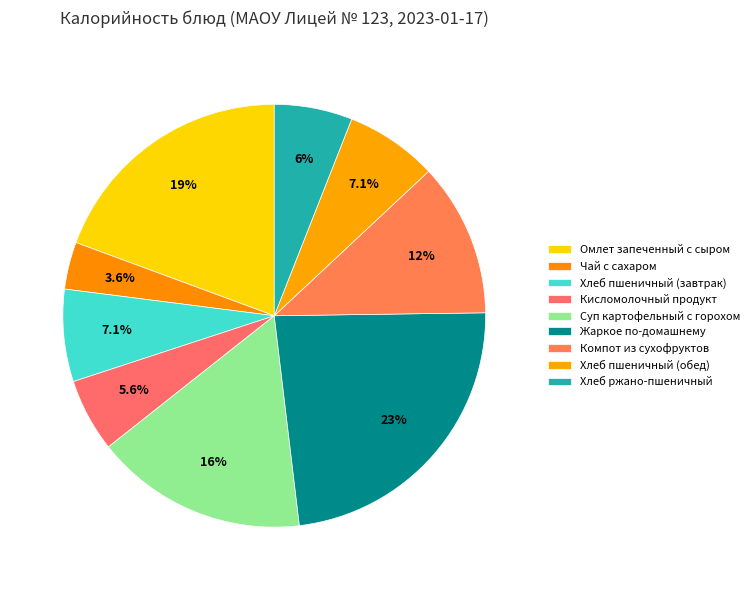

Count the number of slices in the pie.

9